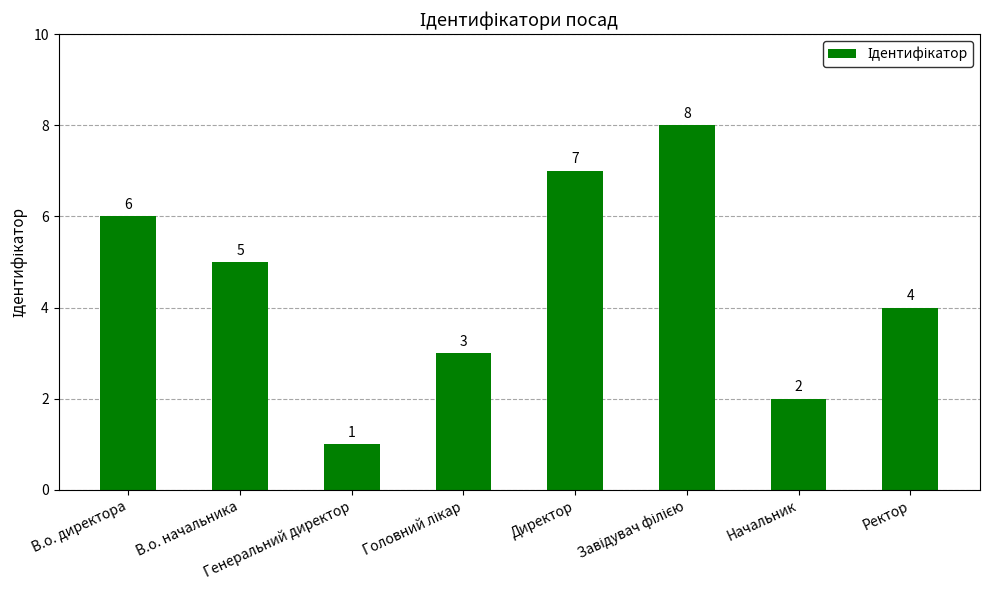

What is the difference between the maximum and second lowest values?

6